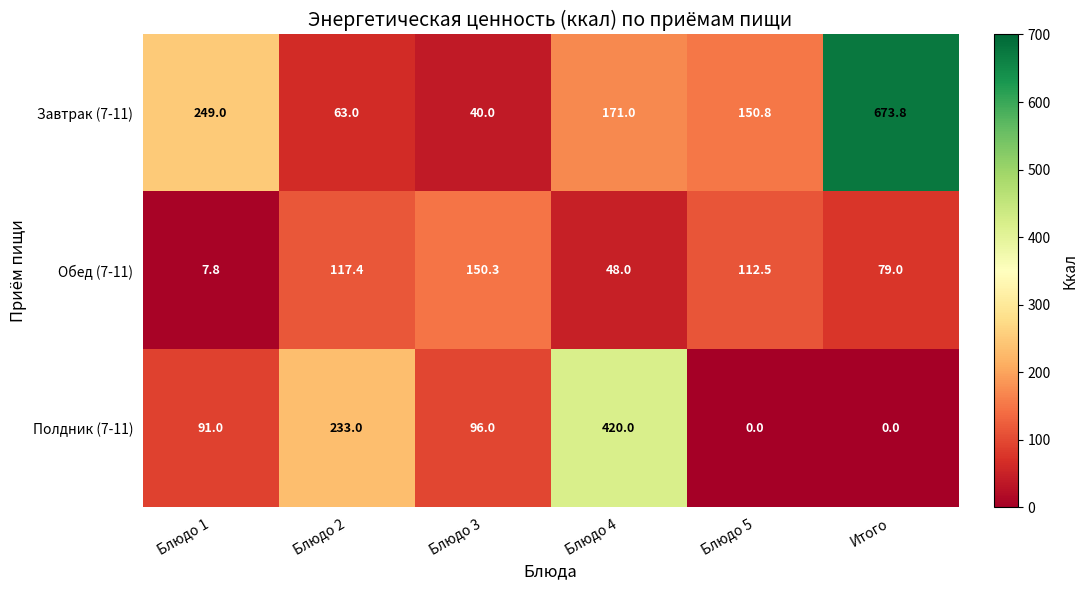

The value of Обед (7-11) at Блюдо 5 is 162.7. True or false?

False